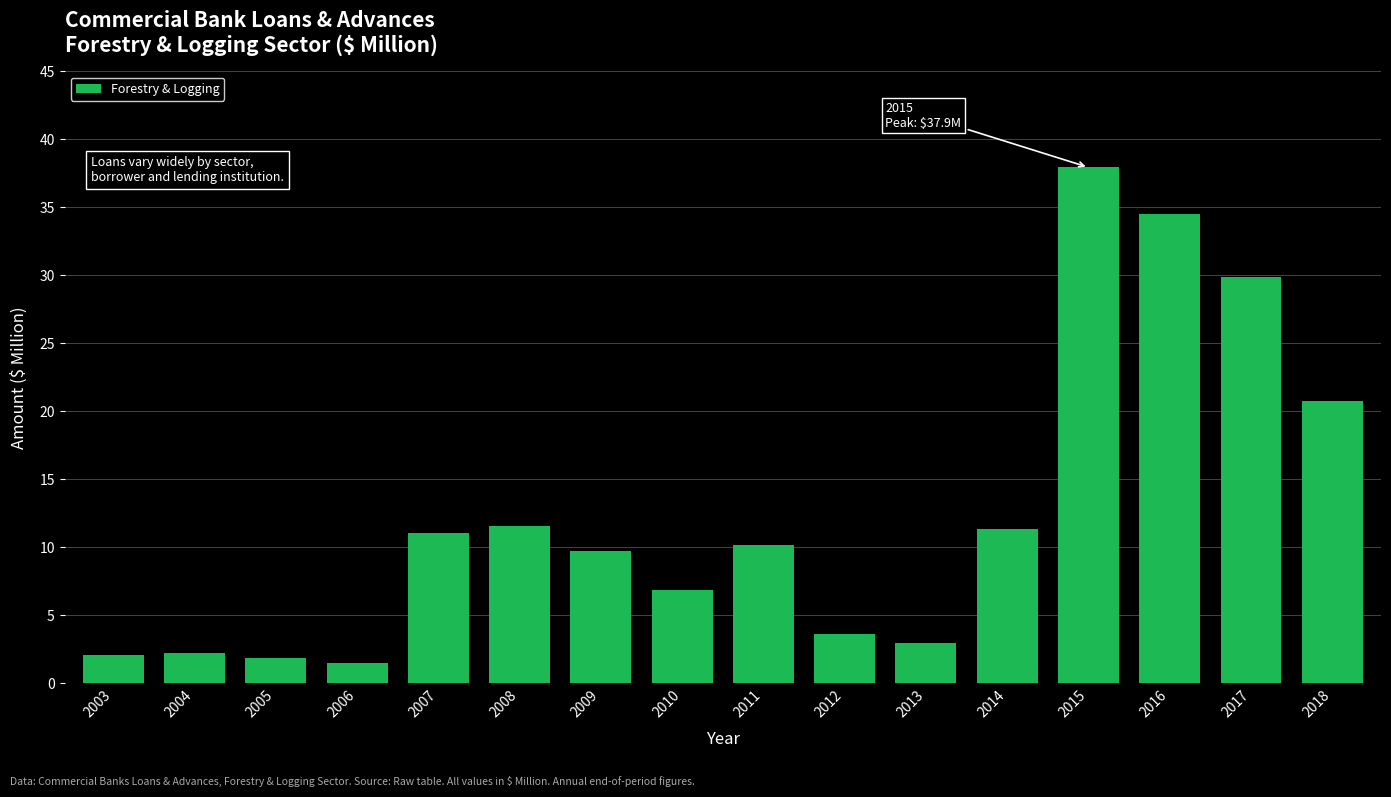

Reading left to right, what are all the values shown in this chart?

2.1	2.3	1.9	1.5	11.0	11.6	9.7	6.8	10.2	3.6	3.0	11.4	37.9	34.5	29.9	20.8